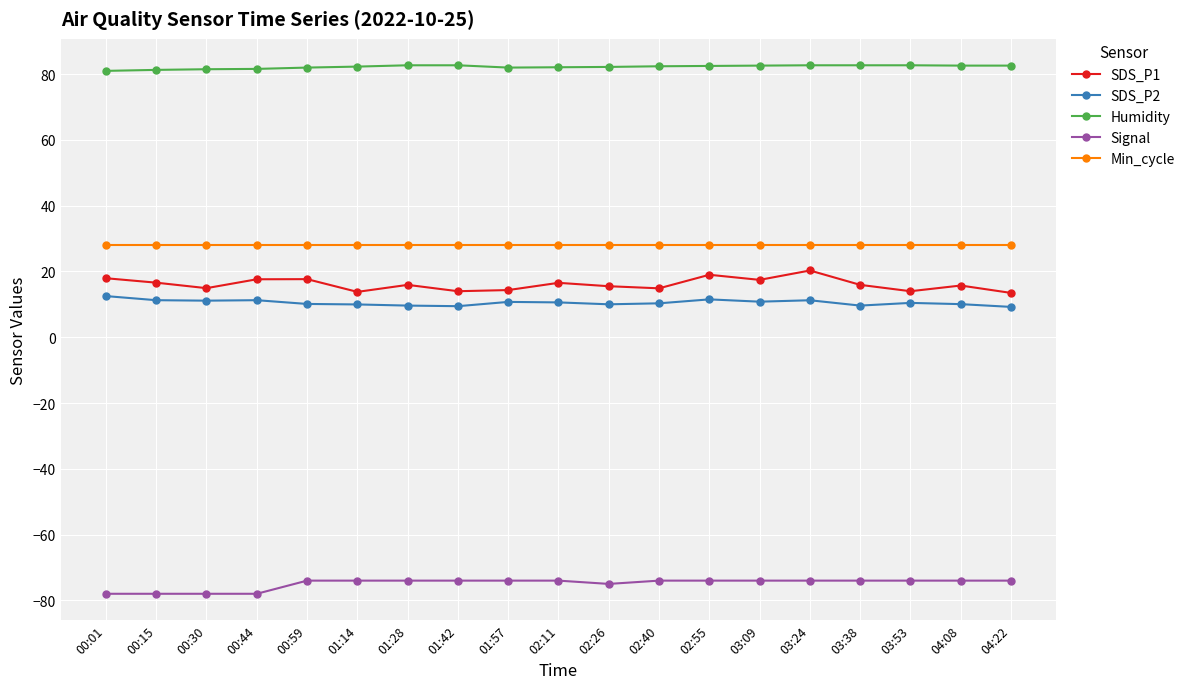

Rank the series at 00:01 from lowest to highest value.

Signal, SDS_P2, SDS_P1, Min_cycle, Humidity